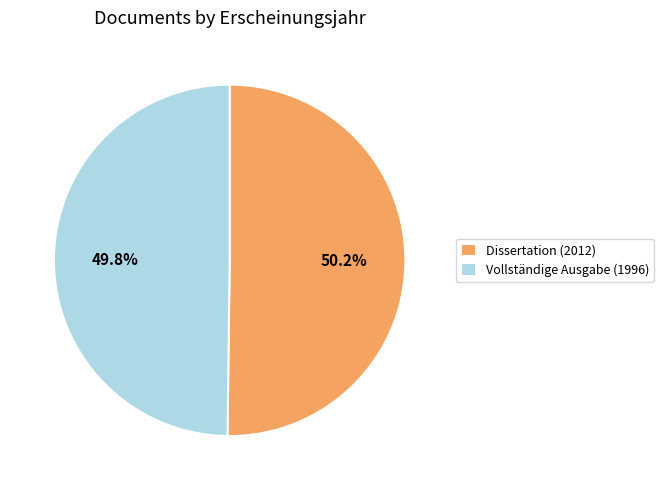

To the nearest percent, what portion does Dissertation (2012) represent?

50%